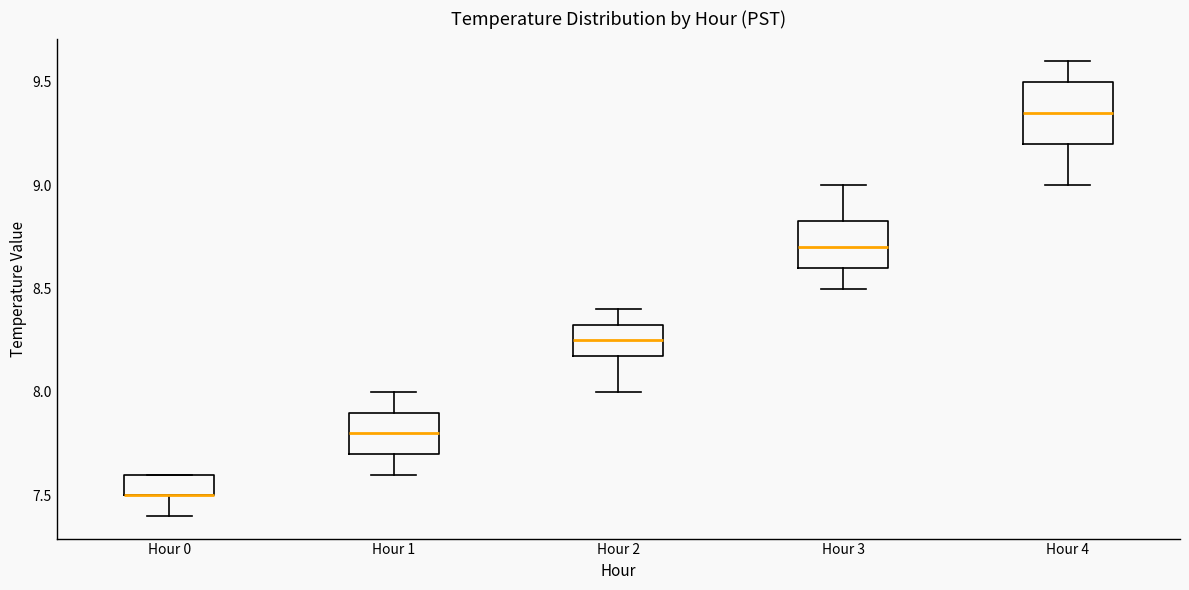

Reading left to right, transcribe this box plot: for each box, give where its median line is, the range the box spans, and where its two whiskers end, as read against the y-axis. The values are not printed on the chart, so give them approximately, as read against the axis.

Hour 0: median 7.50 (drawn on the box's lower edge), box 7.50 to 7.60, whiskers 7.40 to 7.60
Hour 1: median 7.80, box 7.70 to 7.90, whiskers 7.60 to 8.00
Hour 2: median 8.25, box 8.20 to 8.35, whiskers 8.00 to 8.40
Hour 3: median 8.70, box 8.60 to 8.85, whiskers 8.50 to 9.00
Hour 4: median 9.35, box 9.20 to 9.50, whiskers 9.00 to 9.60